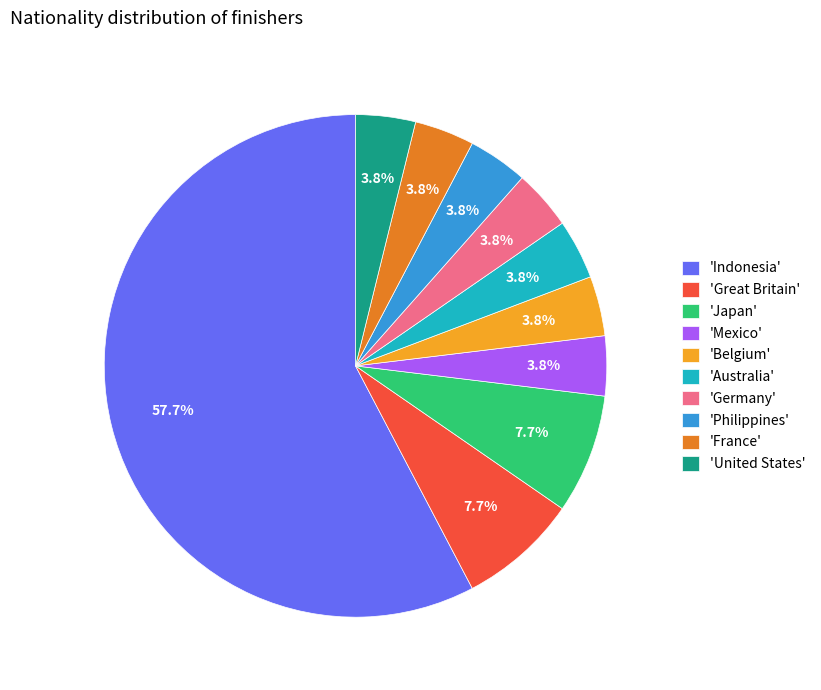

Approximately how many times larger is the value at 'Indonesia' compared to 'Japan'?

7.5